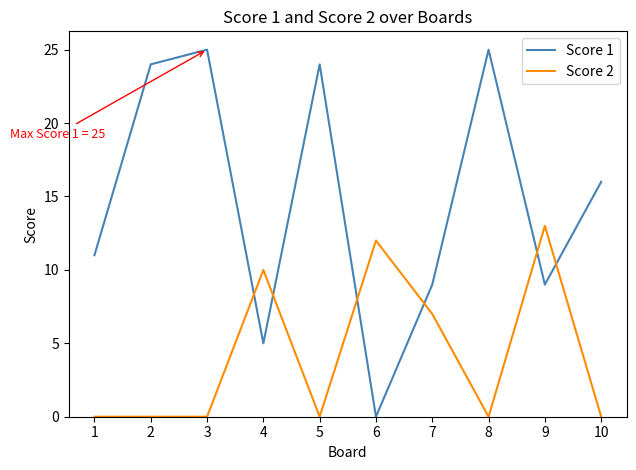

True or false: Score 2 has more than 2 interior local peaks.

True